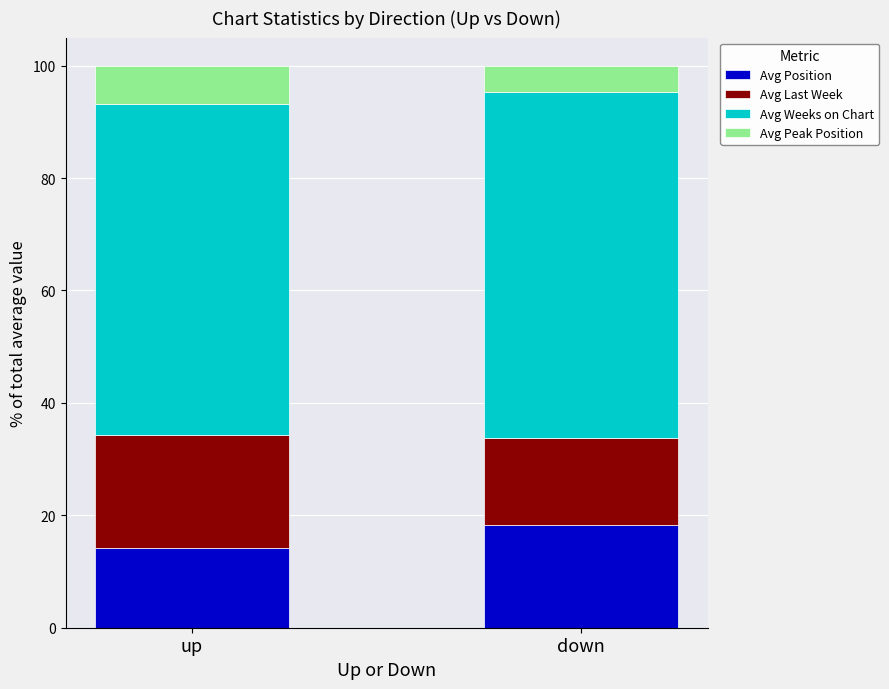

What is the sum of the Avg Position values at up and down?

32.3